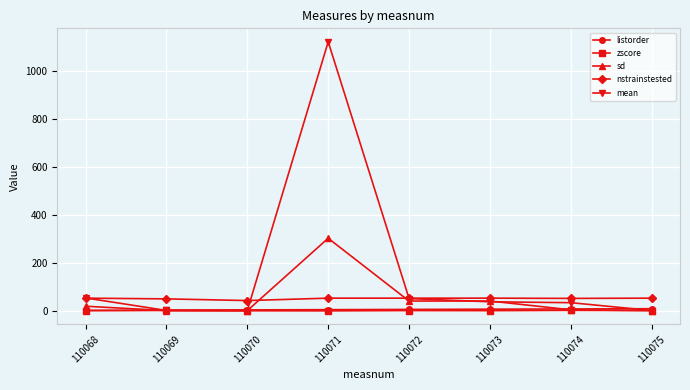

Which series has the largest range (max minus min)?

mean